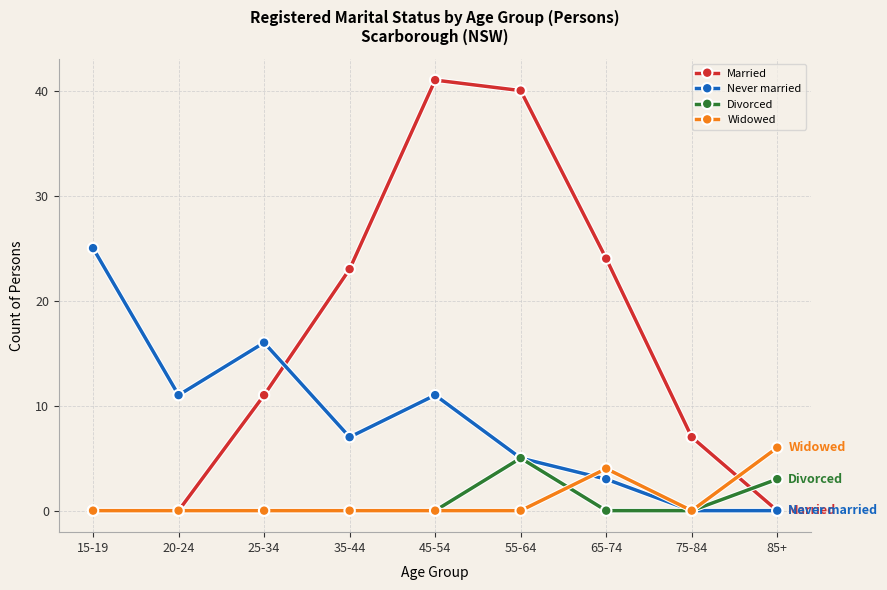

True or false: Widowed has a value of 0 at 25-34.

True